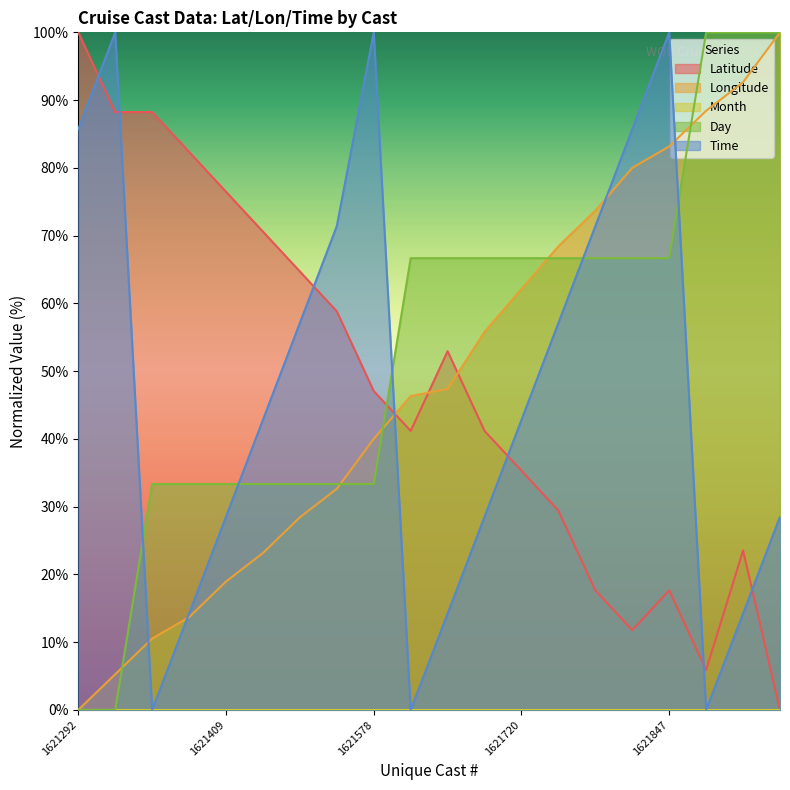

How many values in the Day series are below 66?

9